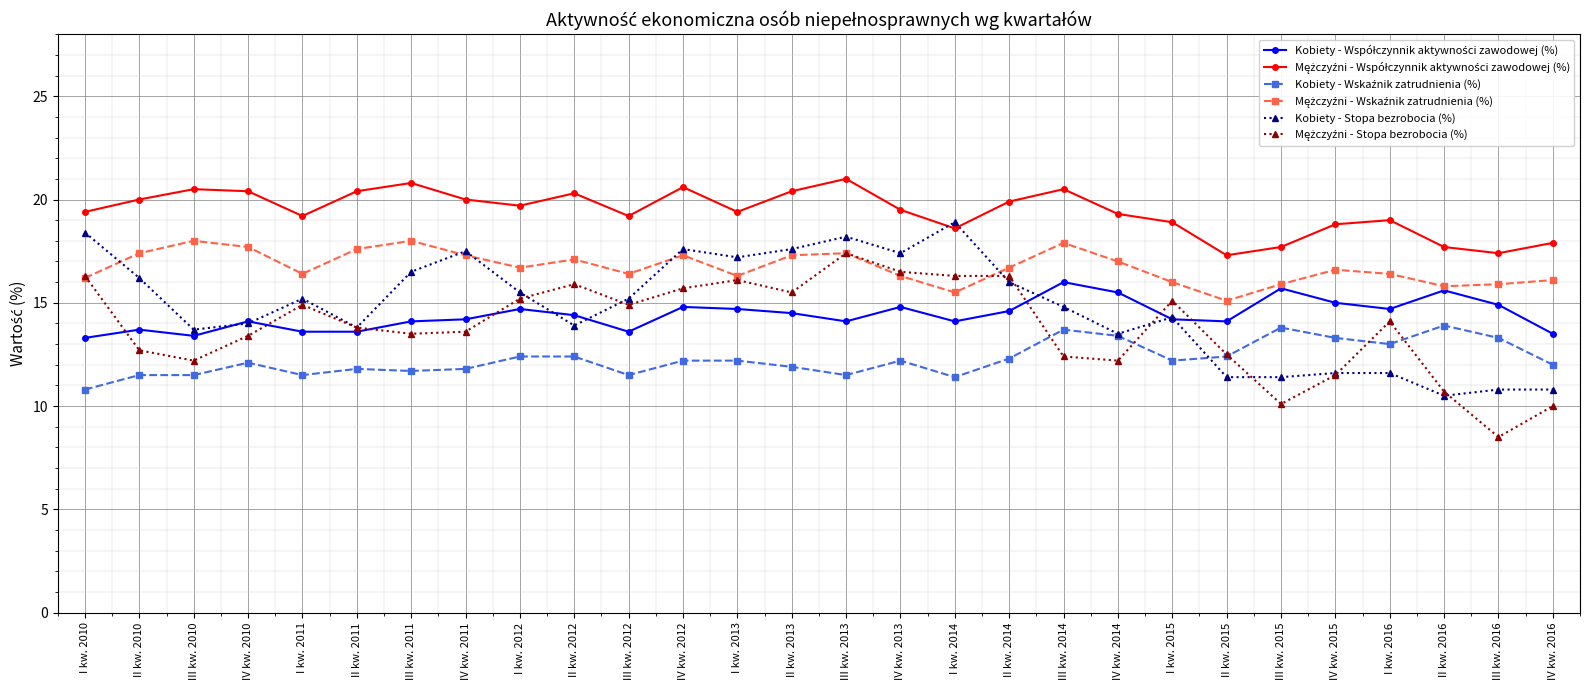

How many data points does each series have?

28